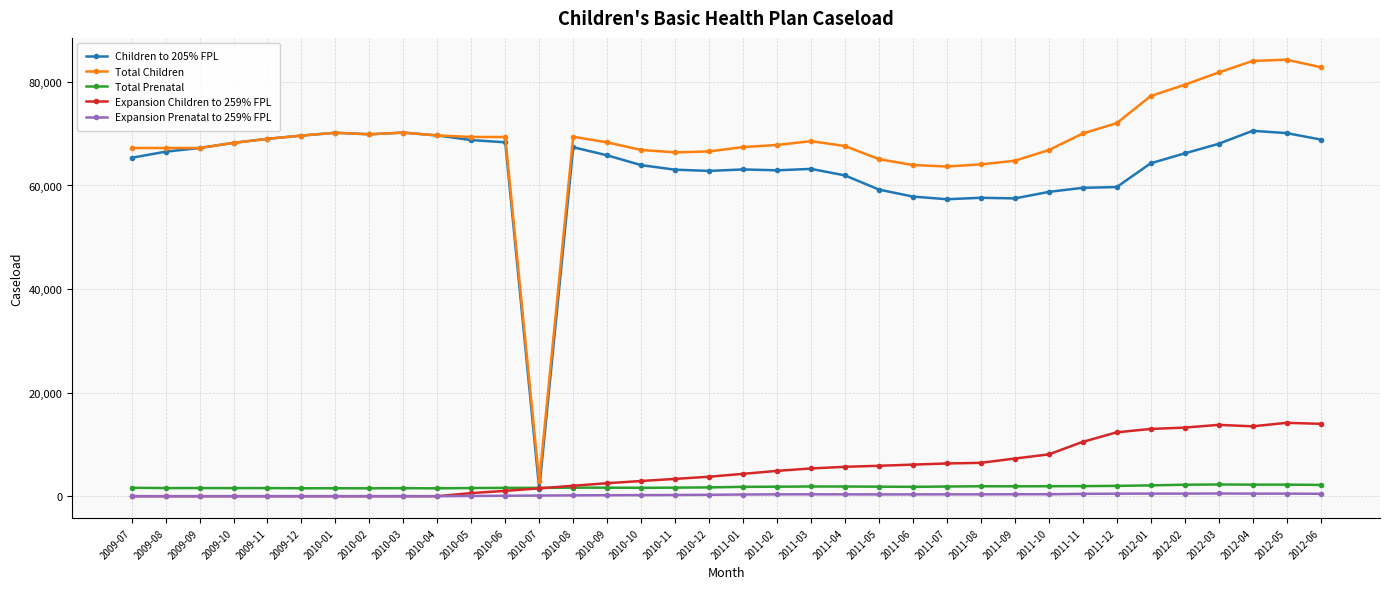

The value of Expansion Children to 259% FPL at 2010-08 is 2018. True or false?

True